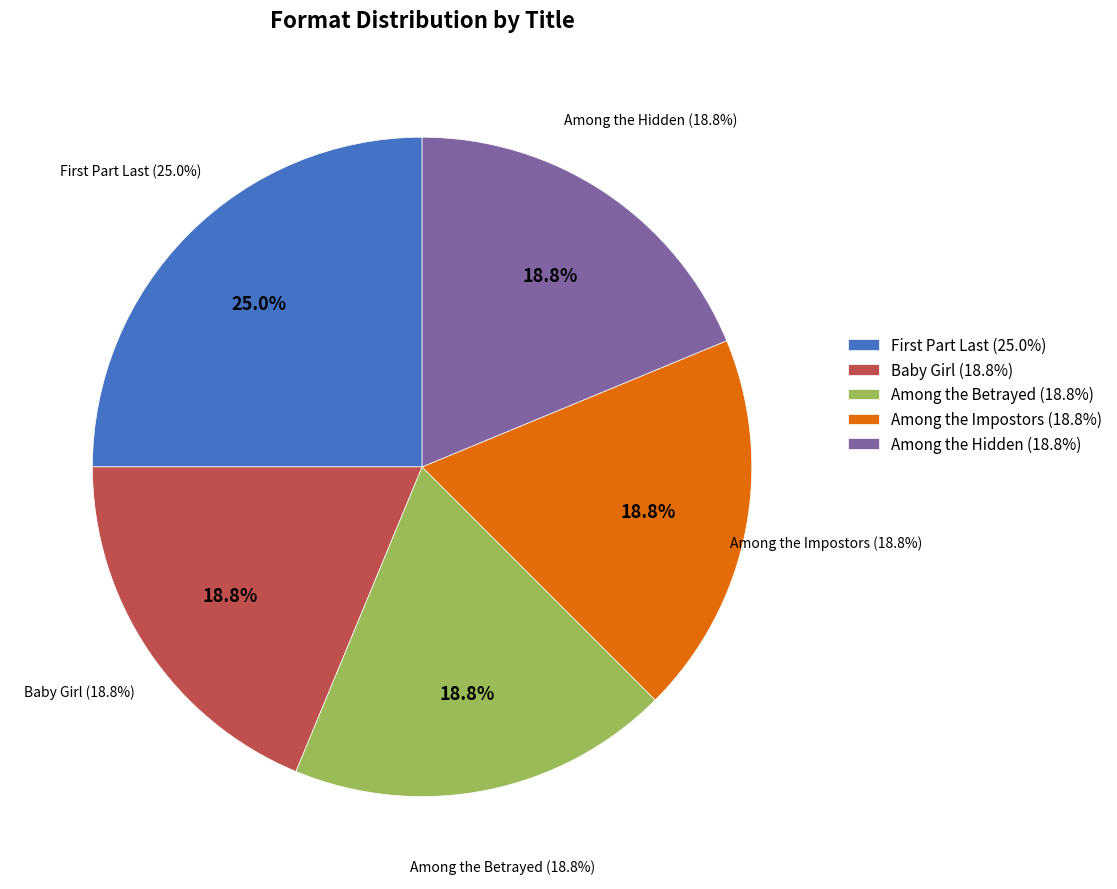

Is Baby Girl the majority of the pie?

No